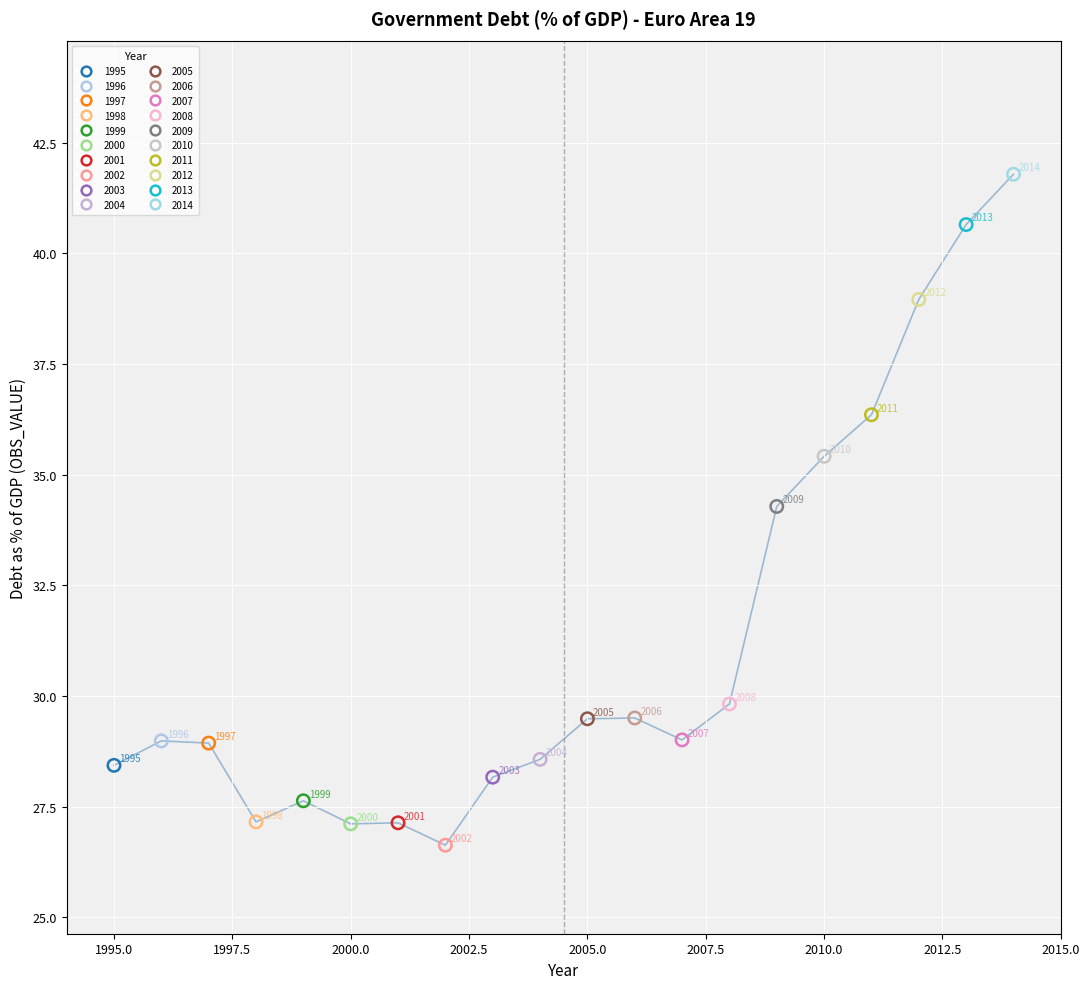

What are all the series names shown in the legend?

1995, 1996, 1997, 1998, 1999, 2000, 2001, 2002, 2003, 2004, 2005, 2006, 2007, 2008, 2009, 2010, 2011, 2012, 2013, 2014